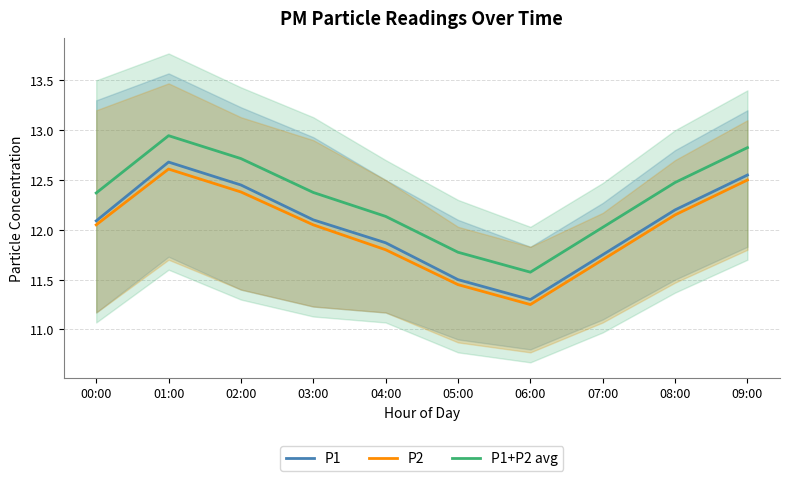

List the labels in order of P1+P2 avg value, largest first.

01:00, 09:00, 02:00, 08:00, 03:00, 00:00, 04:00, 07:00, 05:00, 06:00